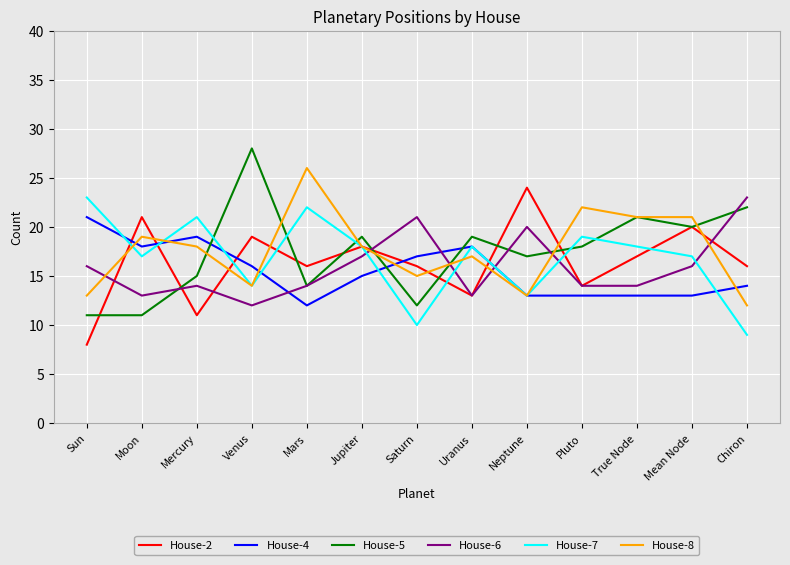

Which label corresponds to the smallest value in the chart?

Sun